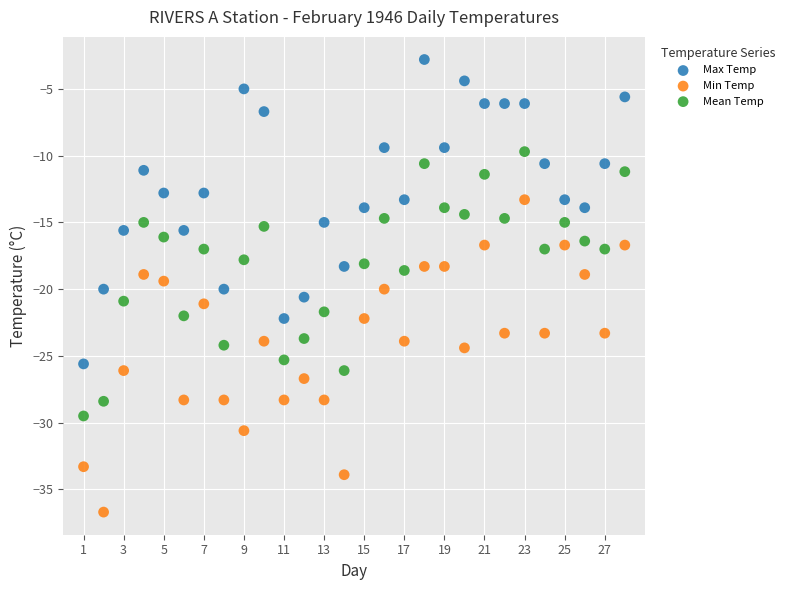

What is the X range (max minus min) for the scatter plot?

27.0